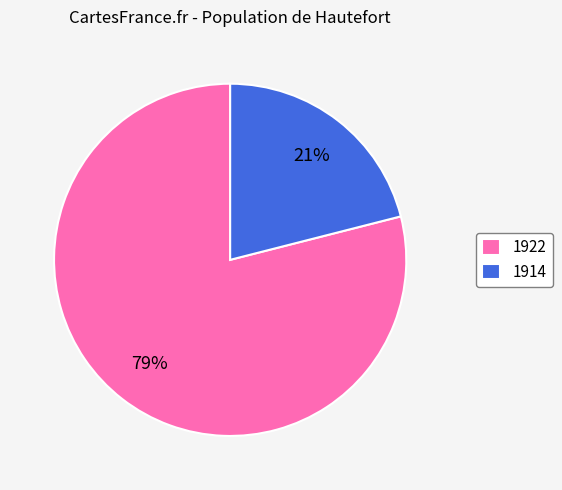

Which has a higher value, 1922 or 1914?

1922